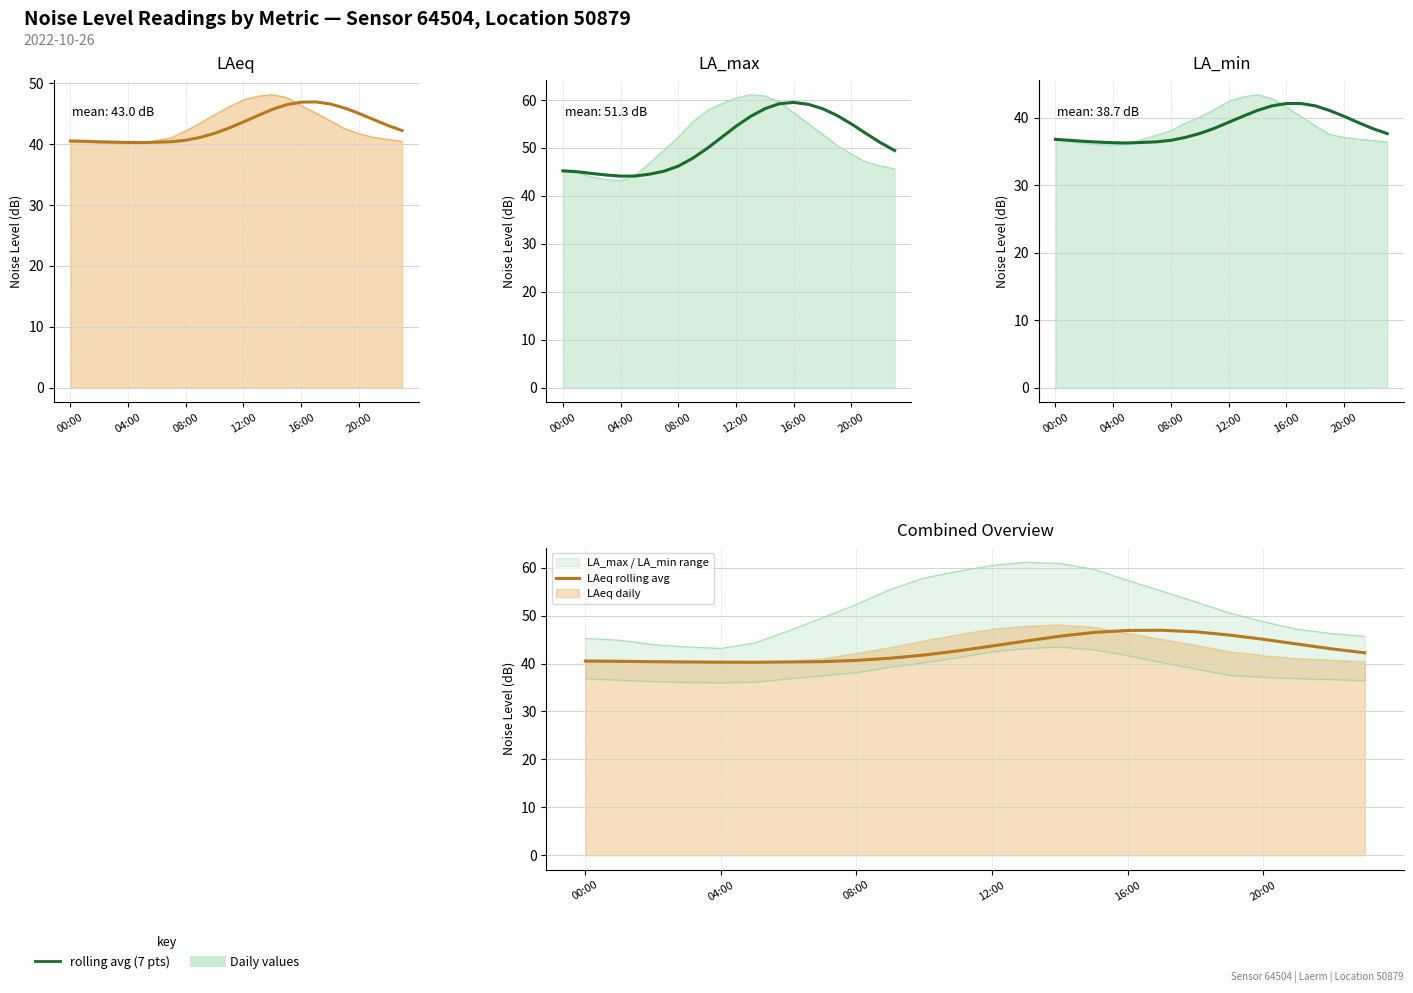

Does the chart display data point markers on the line(s)?

No